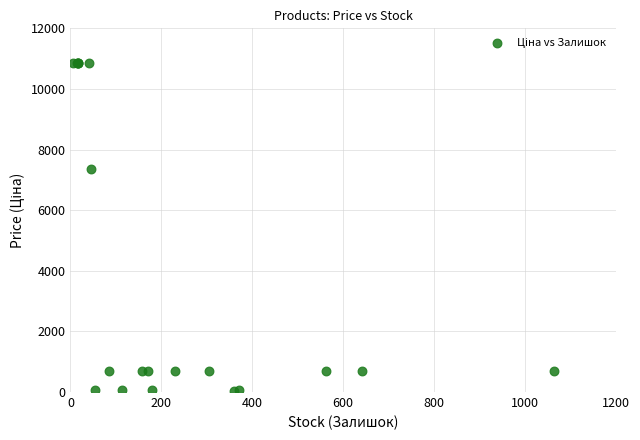

What Y value in the scatter plot is closest to 5436?

7360.2